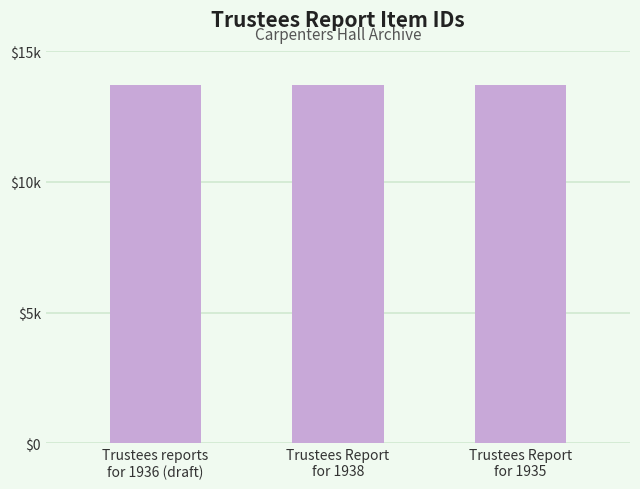

Reading left to right, transcribe all the data shown in this chart.

13707	13709	13706